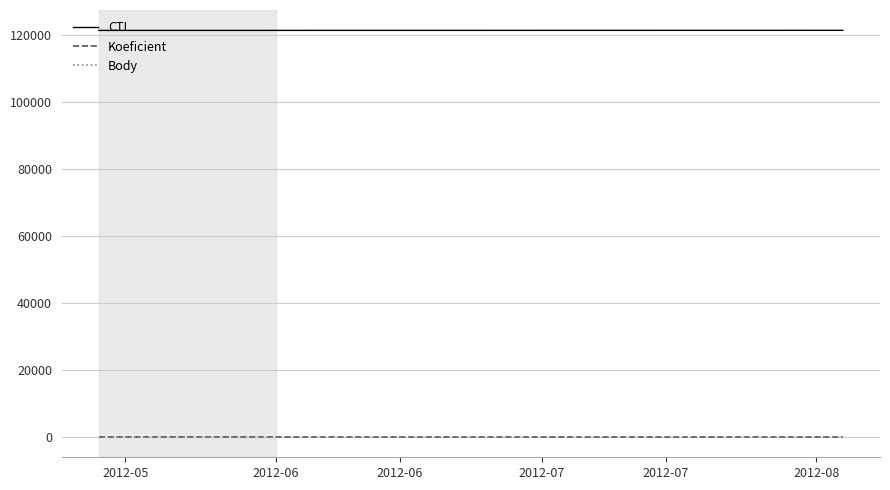

What is the average value of the CTL series?

121322